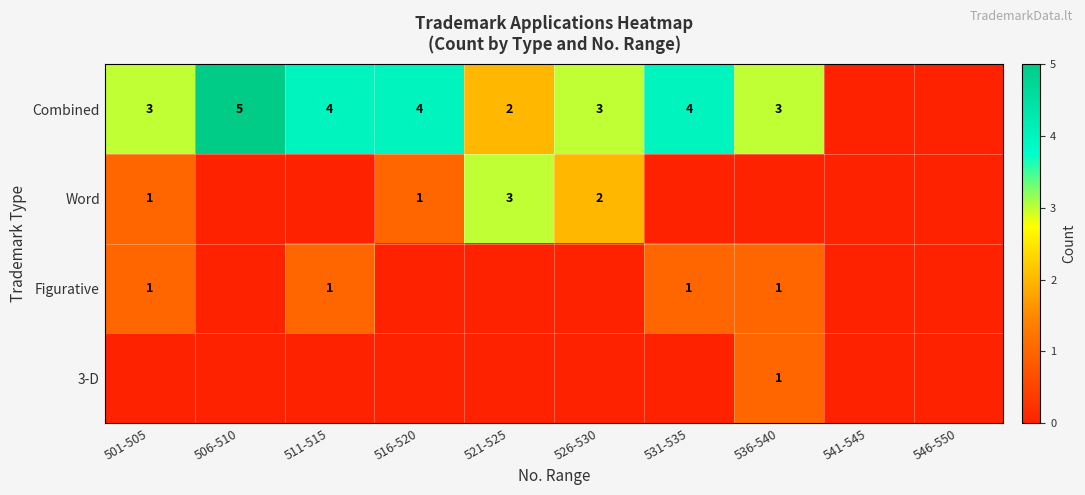

The value of Combined at 521-525 is 3. True or false?

False